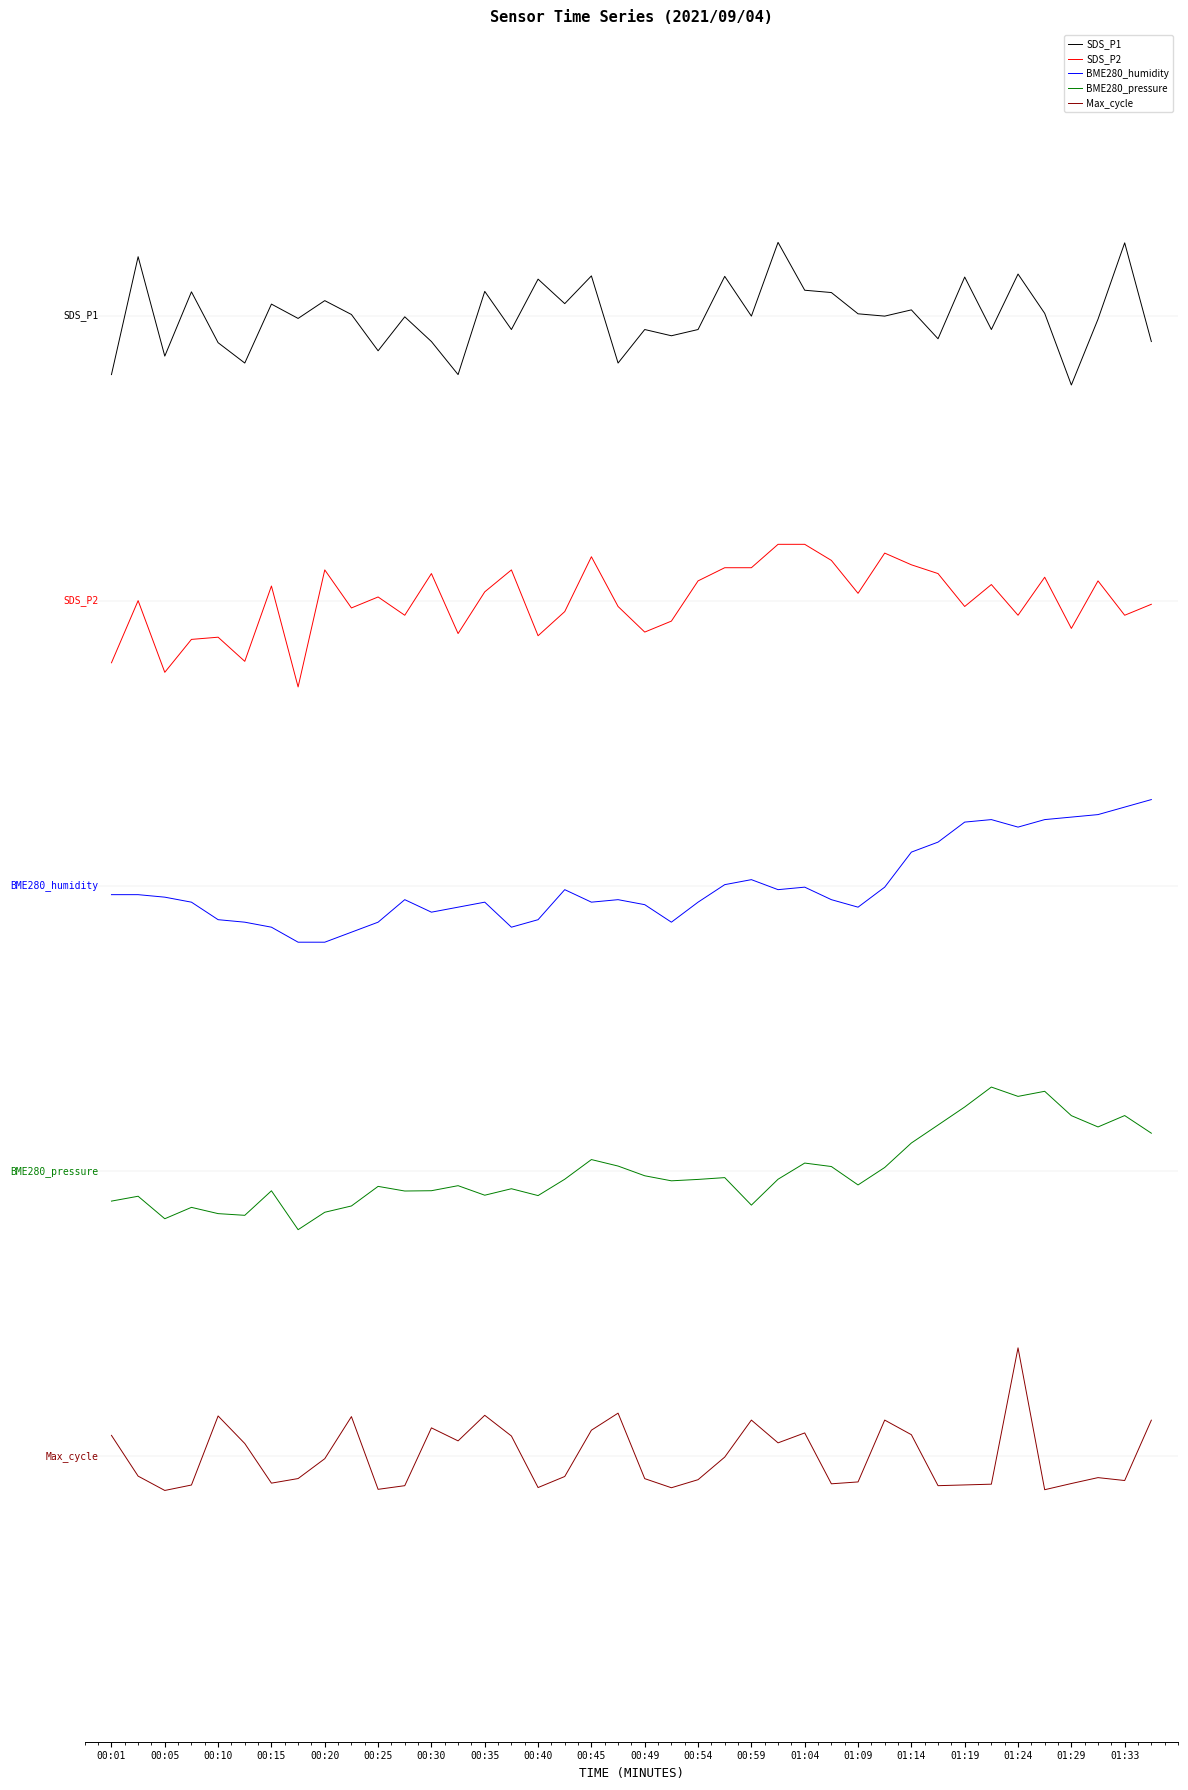

Reading left to right, what are all the values shown in this chart?

SDS_P1: 7.6	8.4	7.7	8.2	7.8	7.7	8.1	8.0	8.1	8.0	7.8	8.0	7.8	7.6	8.2	7.9	8.3	8.1	8.3	7.7	7.9	7.9	7.9	8.3	8.0	8.5	8.2	8.2	8.0	8.0	8.0	7.8	8.3	7.9	8.3	8.0	7.5	8.0	8.5	7.8
SDS_P2: 5.6	6.0	5.5	5.7	5.7	5.6	6.1	5.4	6.2	5.9	6.0	5.9	6.2	5.8	6.1	6.2	5.8	5.9	6.3	6.0	5.8	5.9	6.1	6.2	6.2	6.4	6.4	6.3	6.1	6.3	6.3	6.2	6.0	6.1	5.9	6.2	5.8	6.1	5.9	6.0
BME280_humidity: 3.9	3.9	3.9	3.9	3.8	3.7	3.7	3.6	3.6	3.7	3.7	3.9	3.8	3.9	3.9	3.7	3.8	4.0	3.9	3.9	3.9	3.7	3.9	4.0	4.0	4.0	4.0	3.9	3.9	4.0	4.2	4.3	4.4	4.5	4.4	4.5	4.5	4.5	4.6	4.6
BME280_pressure: 1.8	1.8	1.7	1.7	1.7	1.7	1.9	1.6	1.7	1.8	1.9	1.9	1.9	1.9	1.8	1.9	1.8	1.9	2.1	2.0	2.0	1.9	1.9	2.0	1.8	1.9	2.1	2.0	1.9	2.0	2.2	2.3	2.5	2.6	2.5	2.6	2.4	2.3	2.4	2.3
Max_cycle: 0.1	-0.1	-0.2	-0.2	0.3	0.1	-0.2	-0.2	-0.0	0.3	-0.2	-0.2	0.2	0.1	0.3	0.1	-0.2	-0.1	0.2	0.3	-0.2	-0.2	-0.2	-0.0	0.3	0.1	0.2	-0.2	-0.2	0.3	0.2	-0.2	-0.2	-0.2	0.8	-0.2	-0.2	-0.1	-0.2	0.3